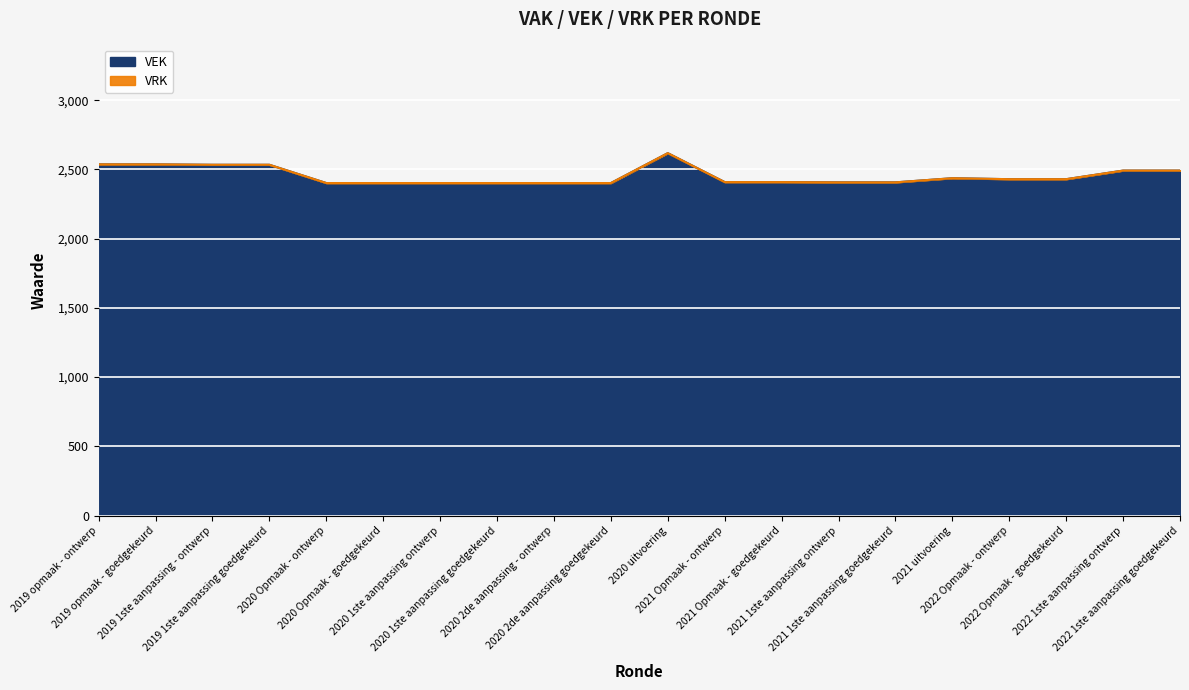

Rank the categories by value from highest to lowest.

2020 uitvoering, 2019 opmaak - ontwerp, 2019 opmaak - goedgekeurd, 2019 1ste aanpassing - ontwerp, 2019 1ste aanpassing goedgekeurd, 2022 1ste aanpassing ontwerp, 2022 1ste aanpassing goedgekeurd, 2021 uitvoering, 2022 Opmaak - ontwerp, 2022 Opmaak - goedgekeurd, 2021 Opmaak - ontwerp, 2021 Opmaak - goedgekeurd, 2021 1ste aanpassing ontwerp, 2021 1ste aanpassing goedgekeurd, 2020 Opmaak - ontwerp, 2020 Opmaak - goedgekeurd, 2020 1ste aanpassing ontwerp, 2020 1ste aanpassing goedgekeurd, 2020 2de aanpassing - ontwerp, 2020 2de aanpassing goedgekeurd